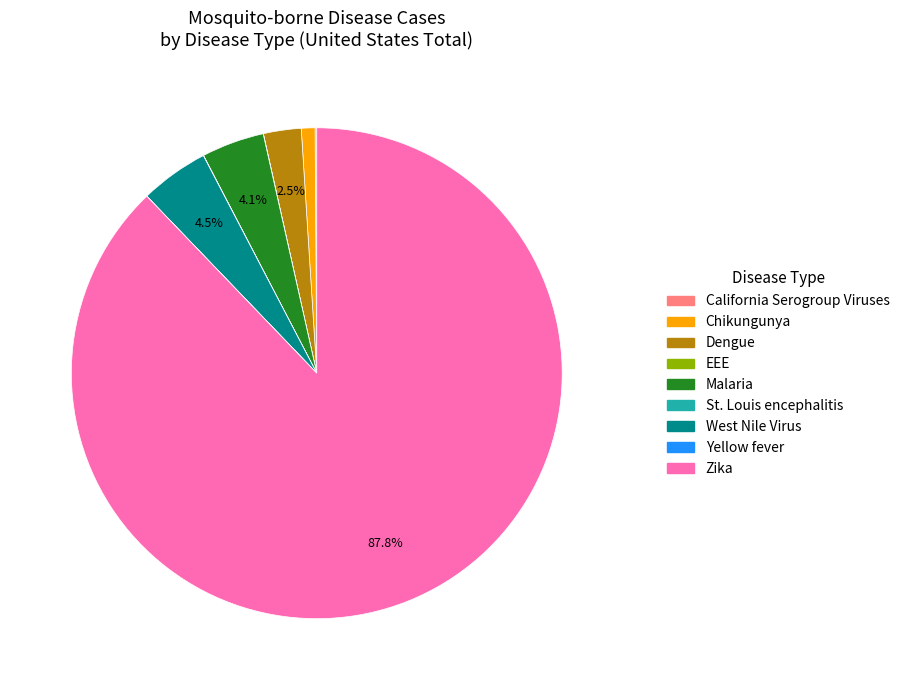

Which slice is the largest?

Zika